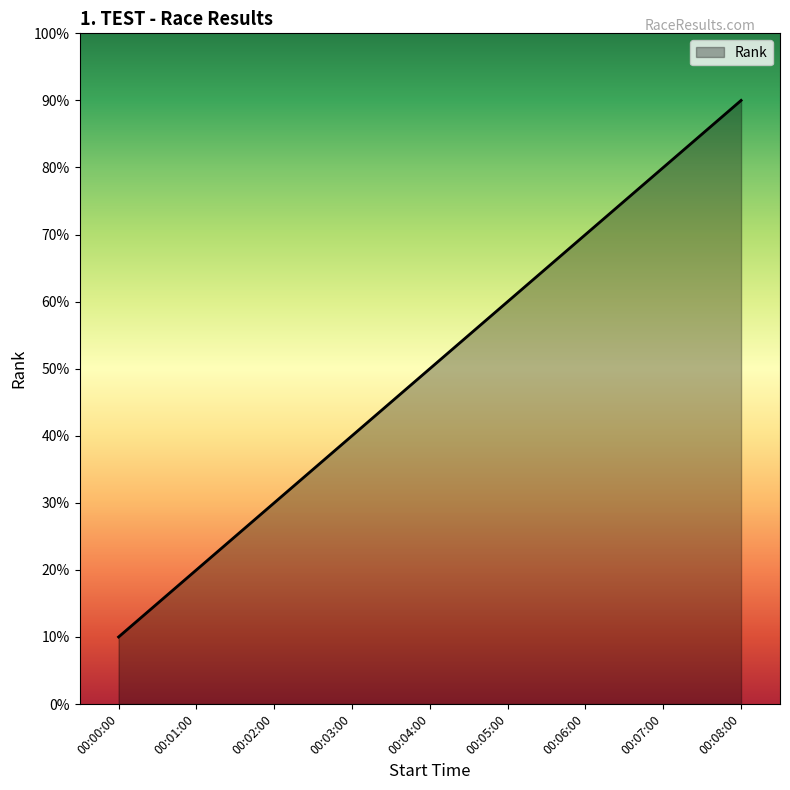

What is the label of the 5th point from the left?

00:04:00